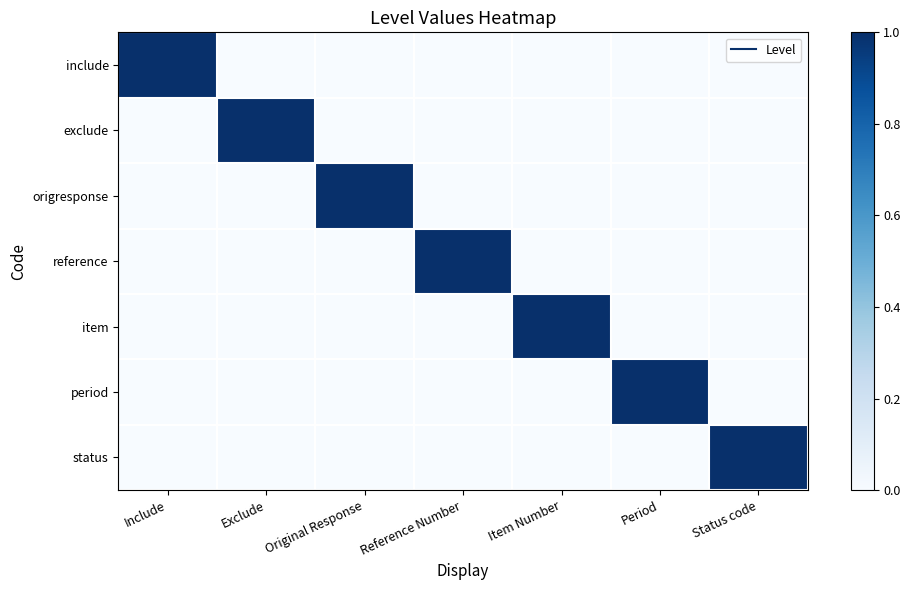

Which series has the widest spread of values?

include